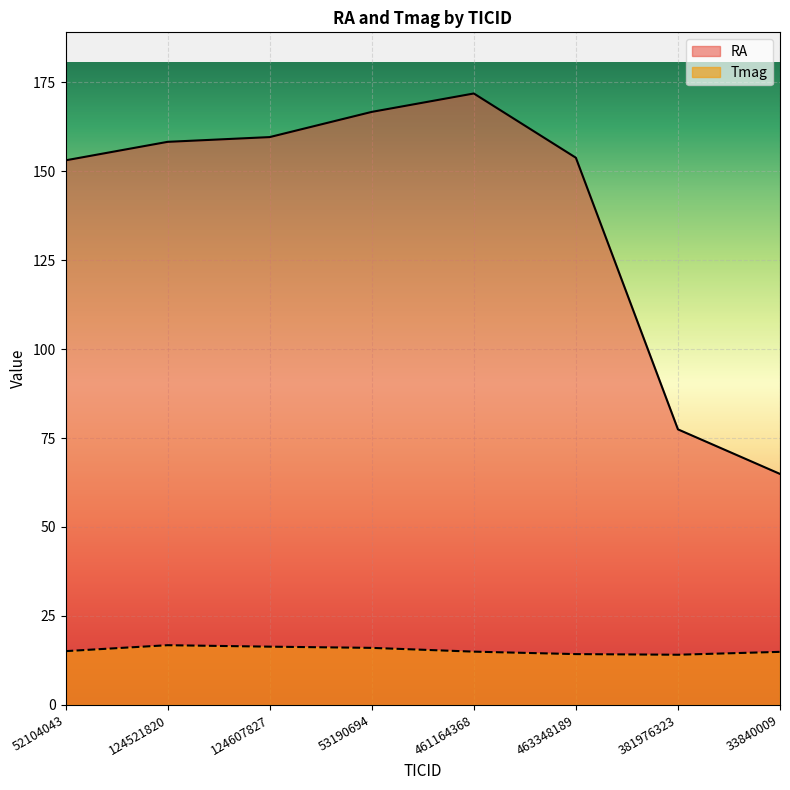

The value of Tmag at 381976323 is 14.1. True or false?

True